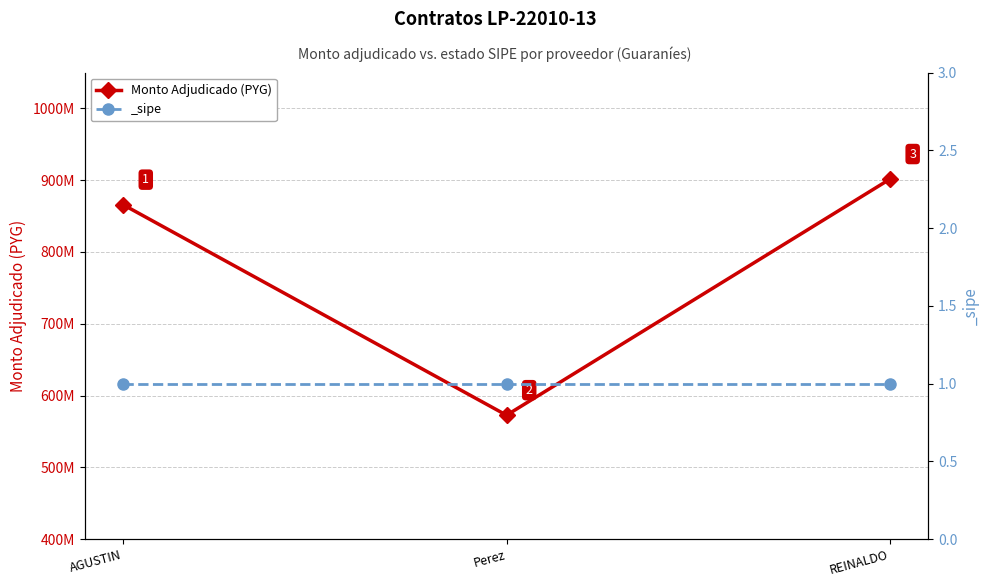

Is this an area chart (filled region under the line)?

No